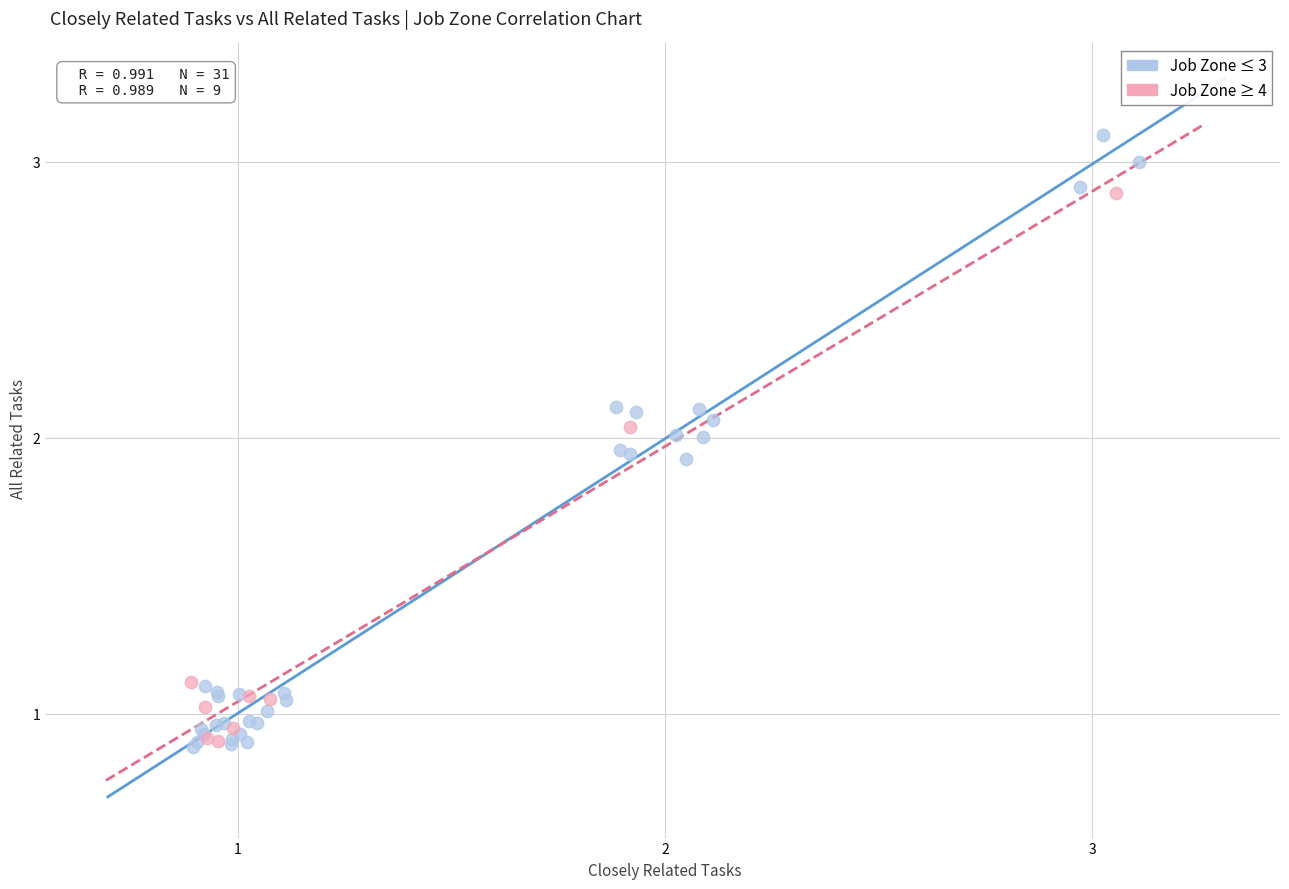

What are all the series names shown in the legend?

Job Zone ≤ 3, Job Zone ≥ 4